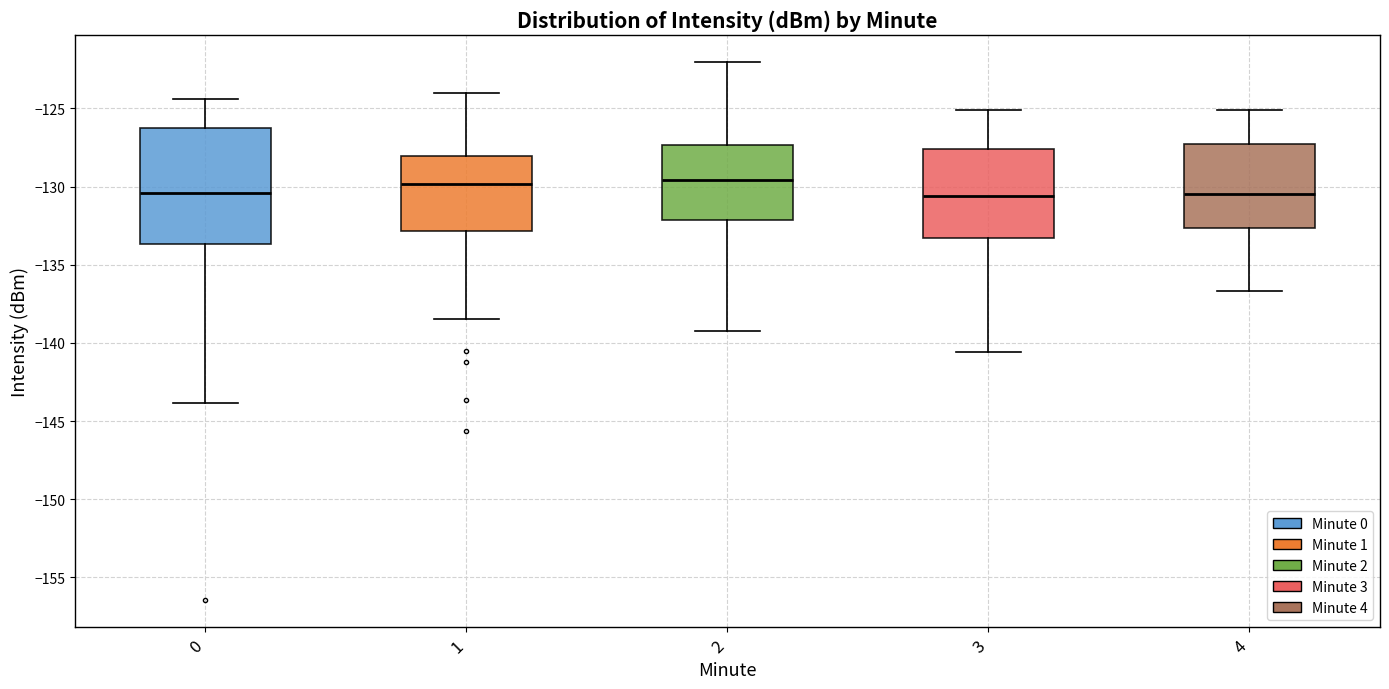

Reading left to right, read every box against the y-axis: the position of its median line, the range the box covers, and the ends of its whiskers. The values are not printed on the chart, so give them approximately, as read against the axis.

0: median -130.5, box -133.5 to -126.0, whiskers -144.0 to -124.5
1: median -130.0, box -133.0 to -128.0, whiskers -138.5 to -124.0
2: median -129.5, box -132.0 to -127.5, whiskers -139.0 to -122.0
3: median -130.5, box -133.5 to -127.5, whiskers -140.5 to -125.0
4: median -130.5, box -132.5 to -127.5, whiskers -136.5 to -125.0